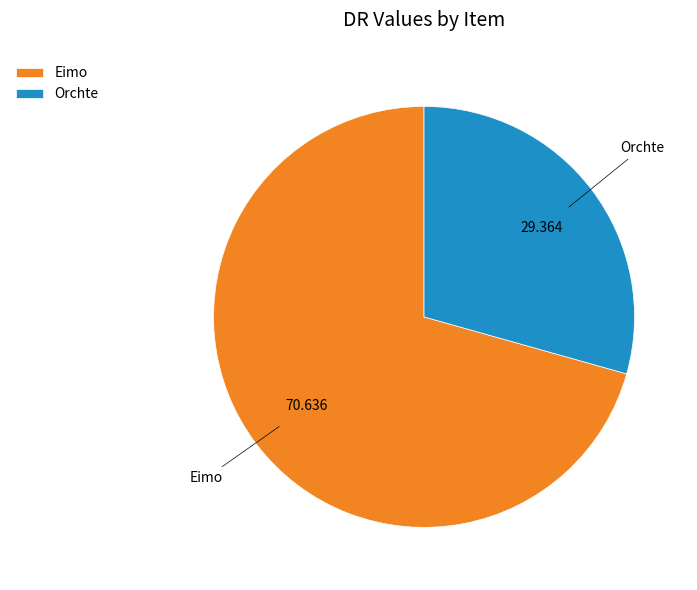

Is it true that Eimo is 85% of the pie?

False